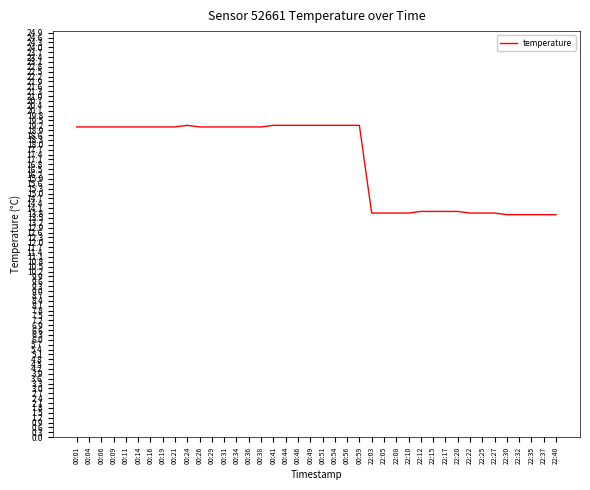

What is the minimum value shown in the chart?

13.7